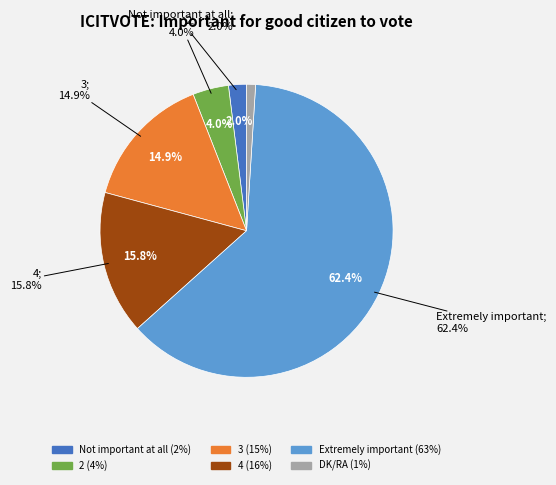

What is the smallest slice in the pie chart?

DK/RA